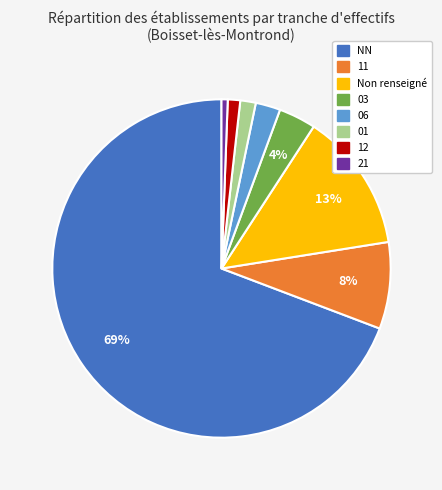

Is there any slice that represents more than half of the pie?

Yes